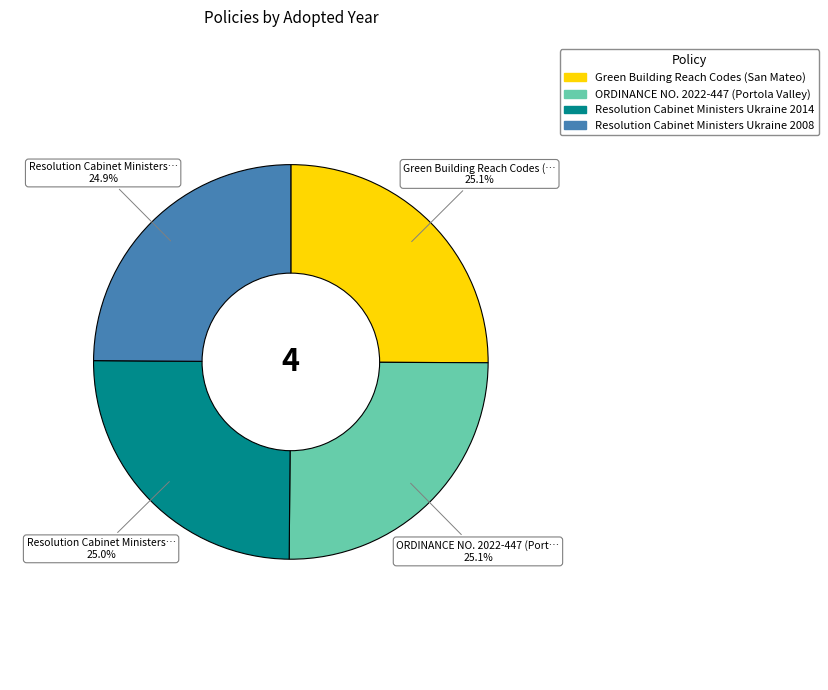

Is Resolution Cabinet Ministers Ukraine 2014 the majority of the pie?

No